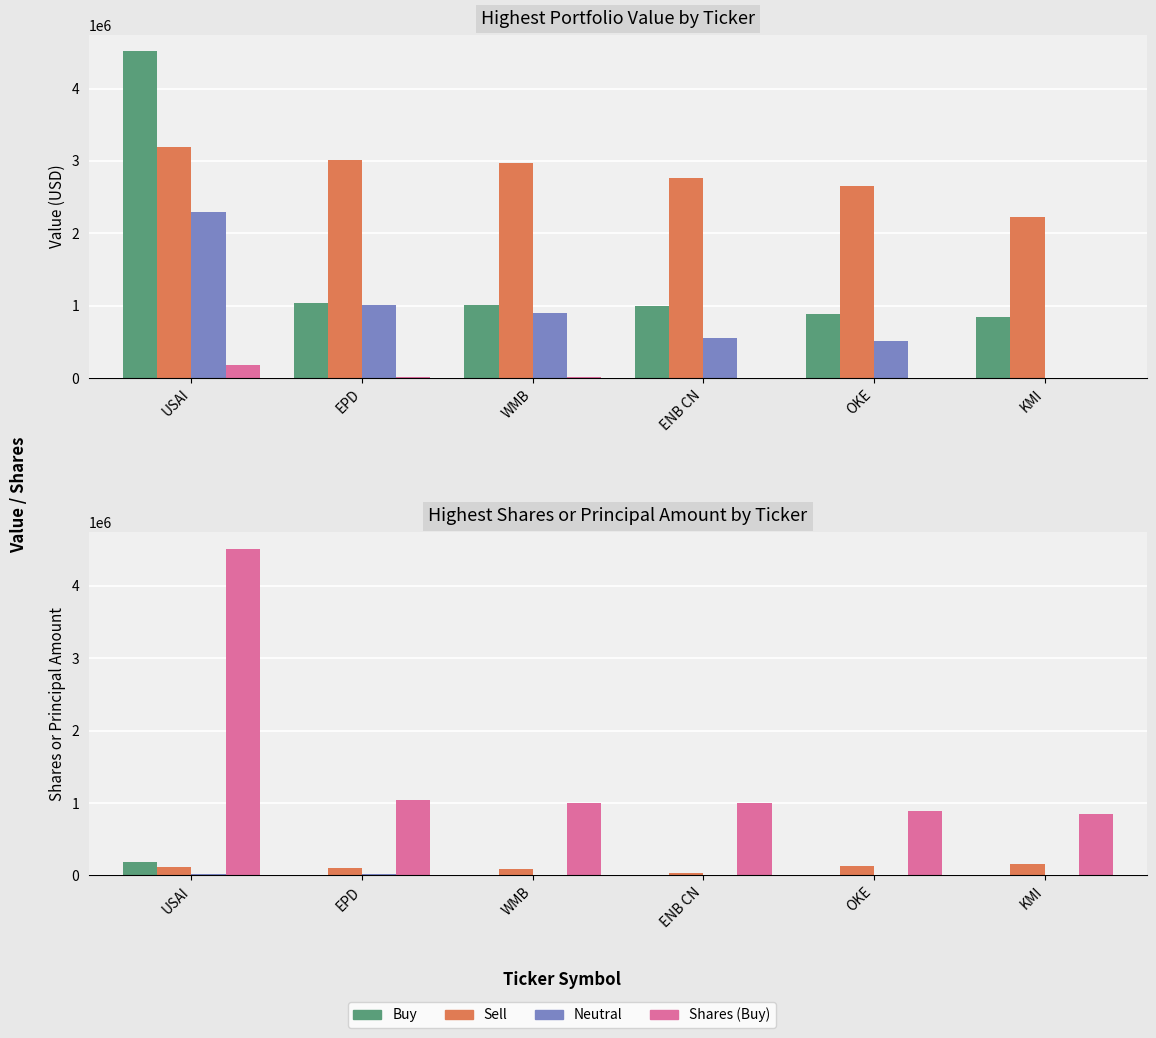

Is it true that Sell equals 127018 at OKE?

True